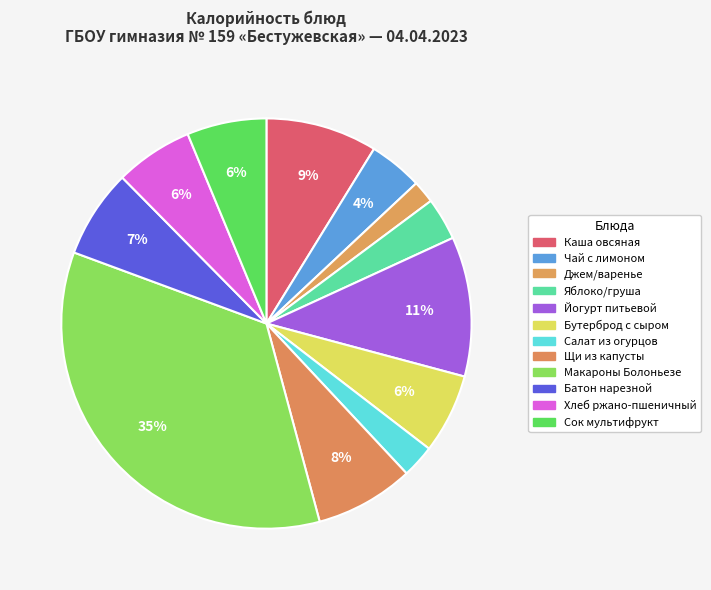

What is the change in value from Бутерброд с сыром to Щи из капусты?

+21.2